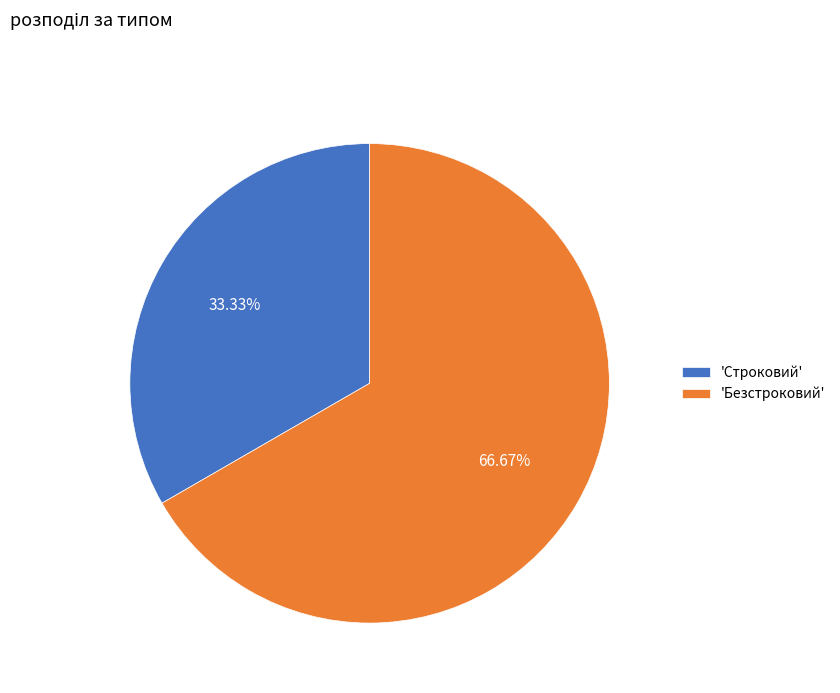

What is the majority slice?

'Безстроковий'